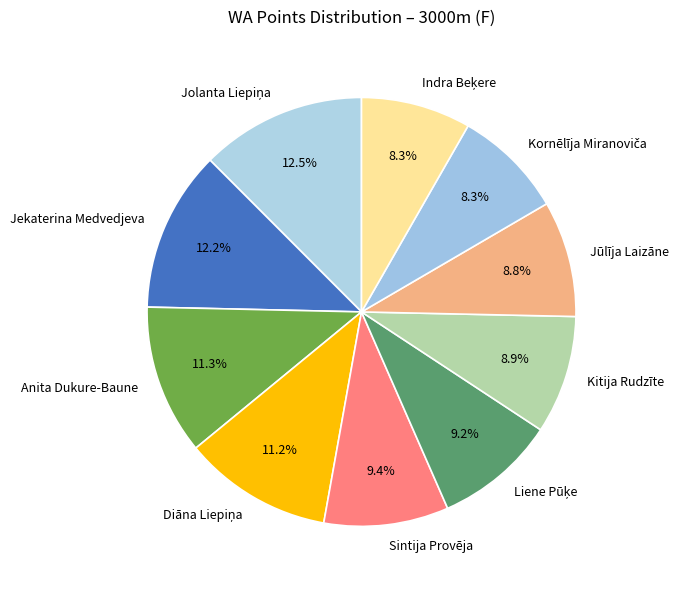

Is there any slice that represents more than half of the pie?

No